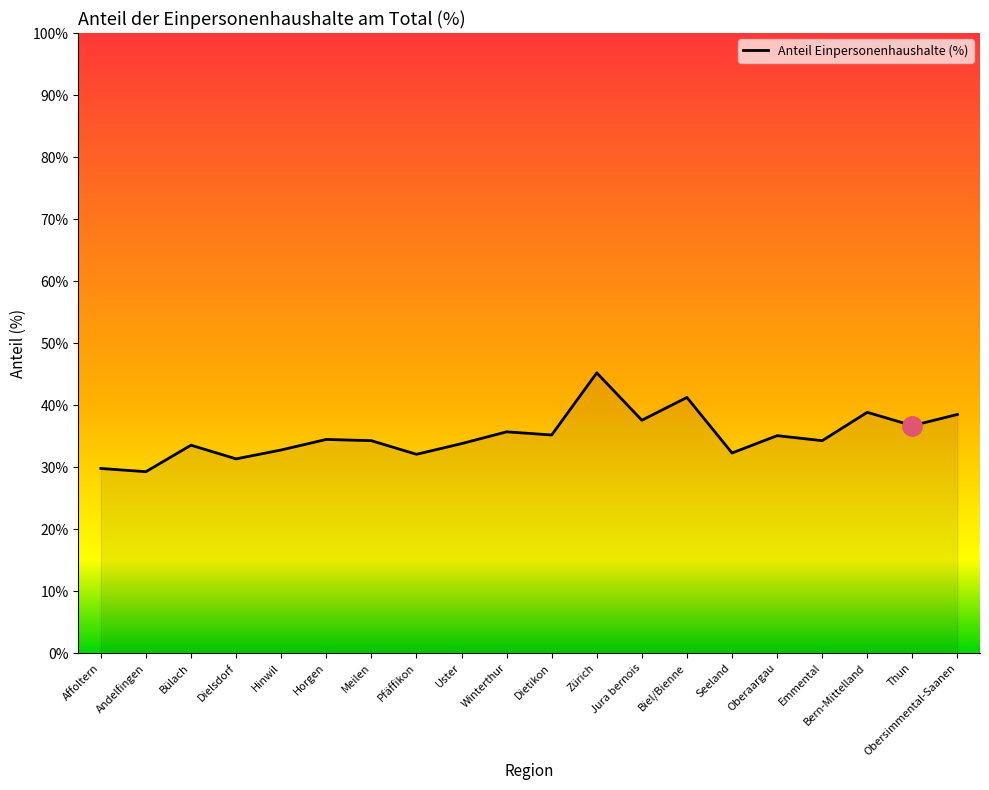

What position from the left is Meilen?

7